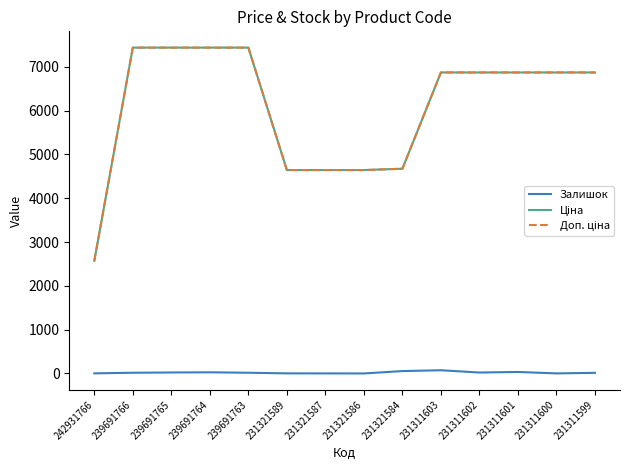

Is this an area chart (filled region under the line)?

No